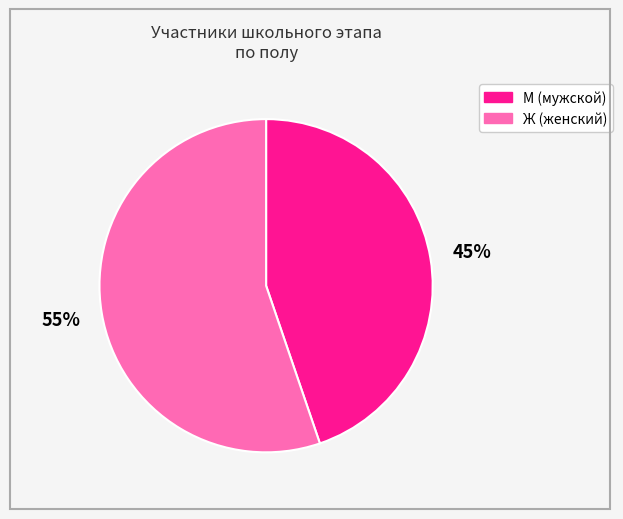

To the nearest percent, what percentage of the pie is М?

45%